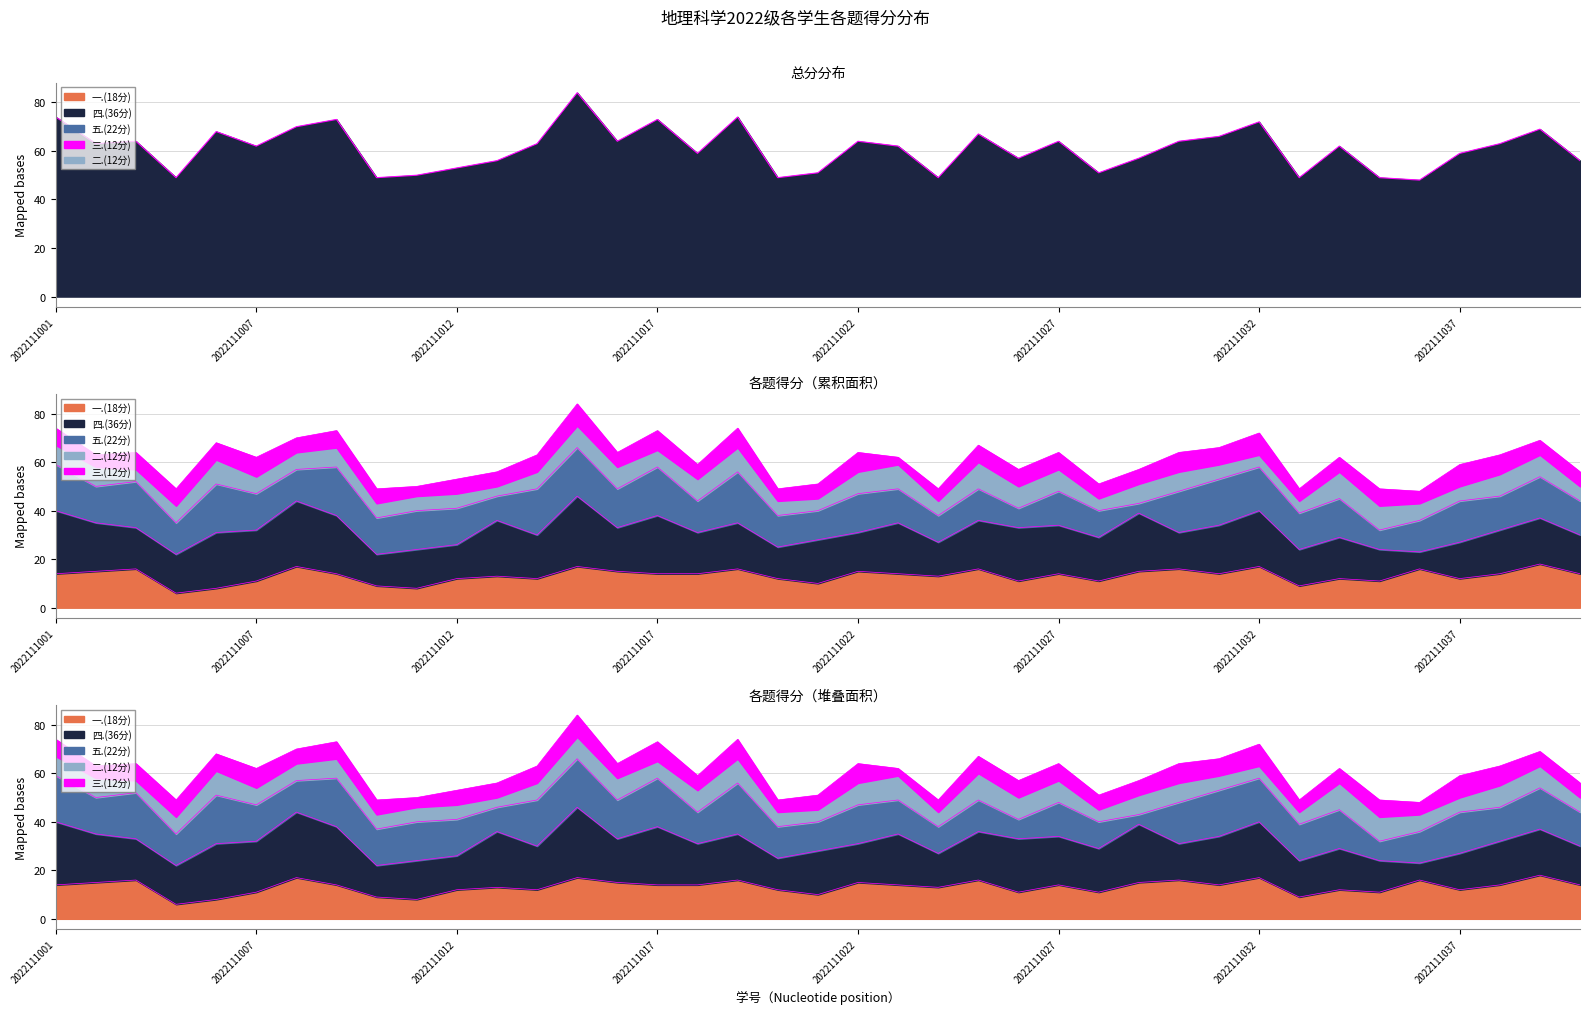

True or false: the data shows 34 at 38.

False